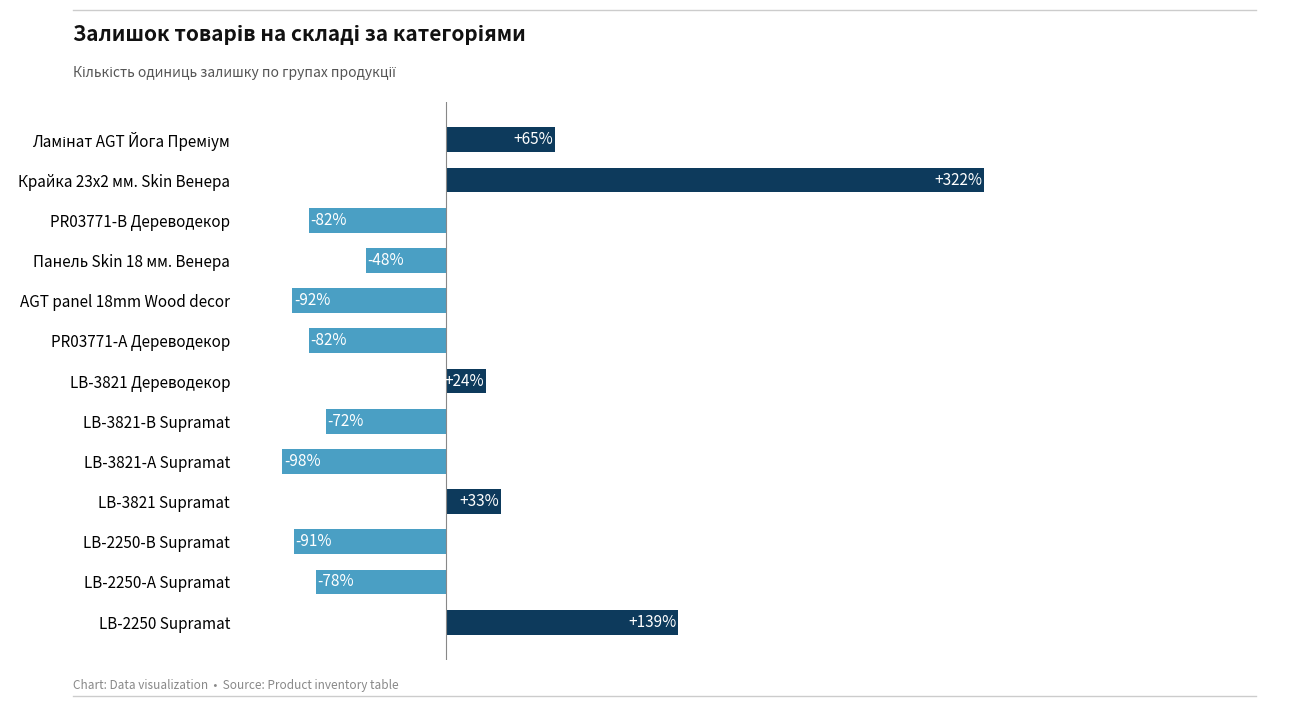

Where is the data nearest to the value 112?

LB-2250 Supramat